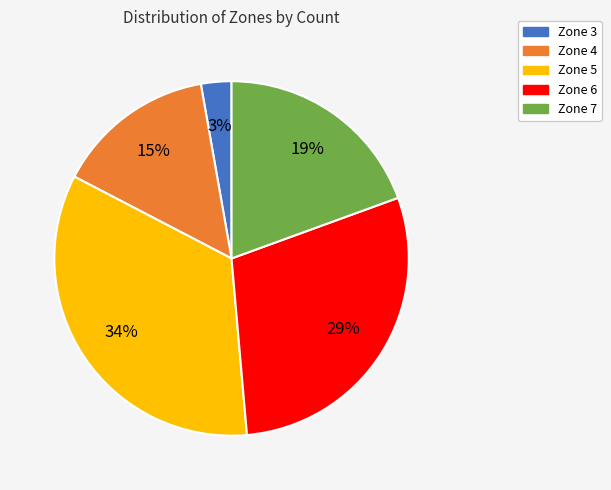

Do Zone 7 and Zone 6 together represent more than half of the pie?

No